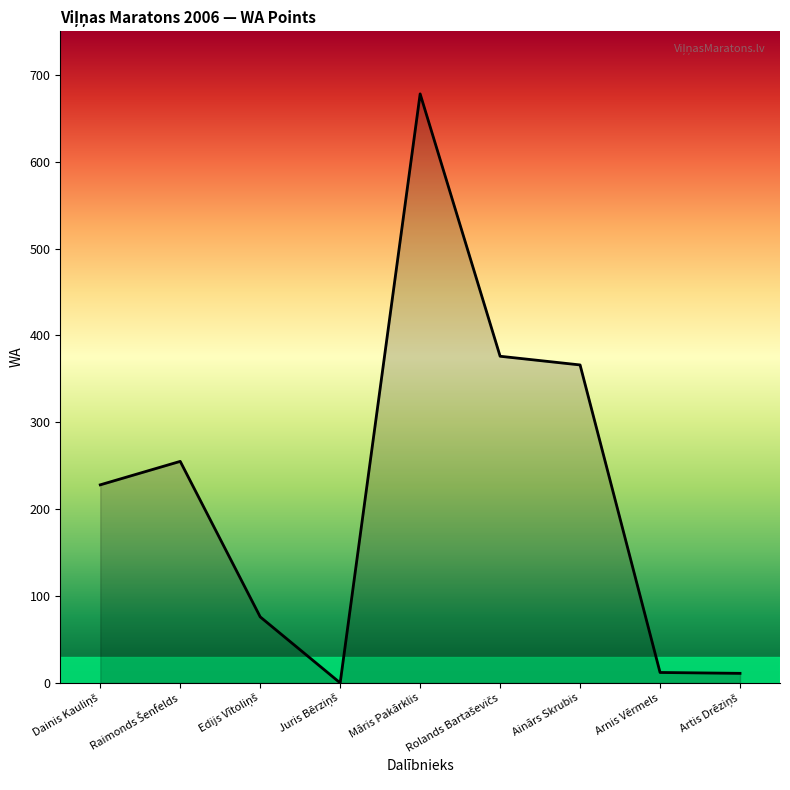

What is the maximum value shown in the chart?

678